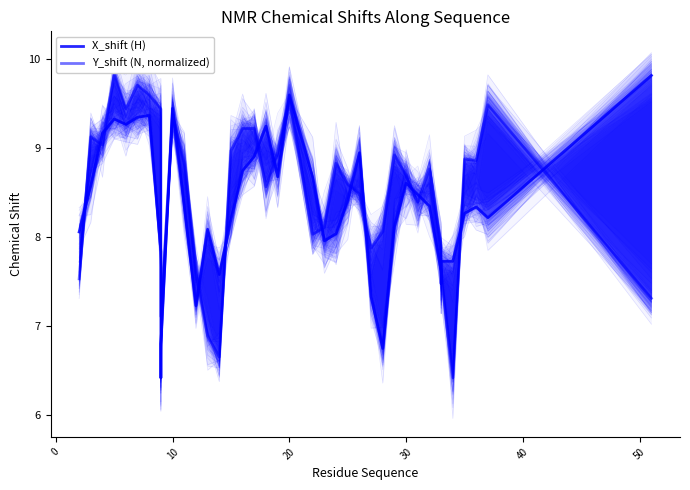

What is the difference between the maximum and minimum values in the Y_shift (N, normalized) series?

3.4